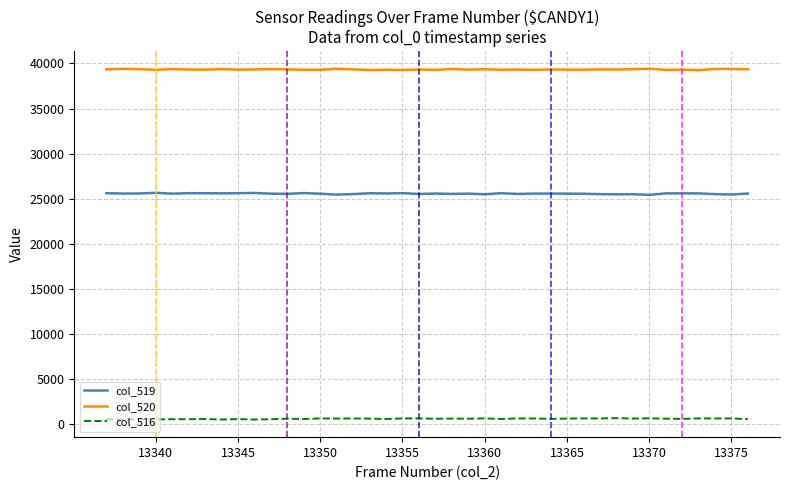

Which series has the largest total across all categories?

col_520